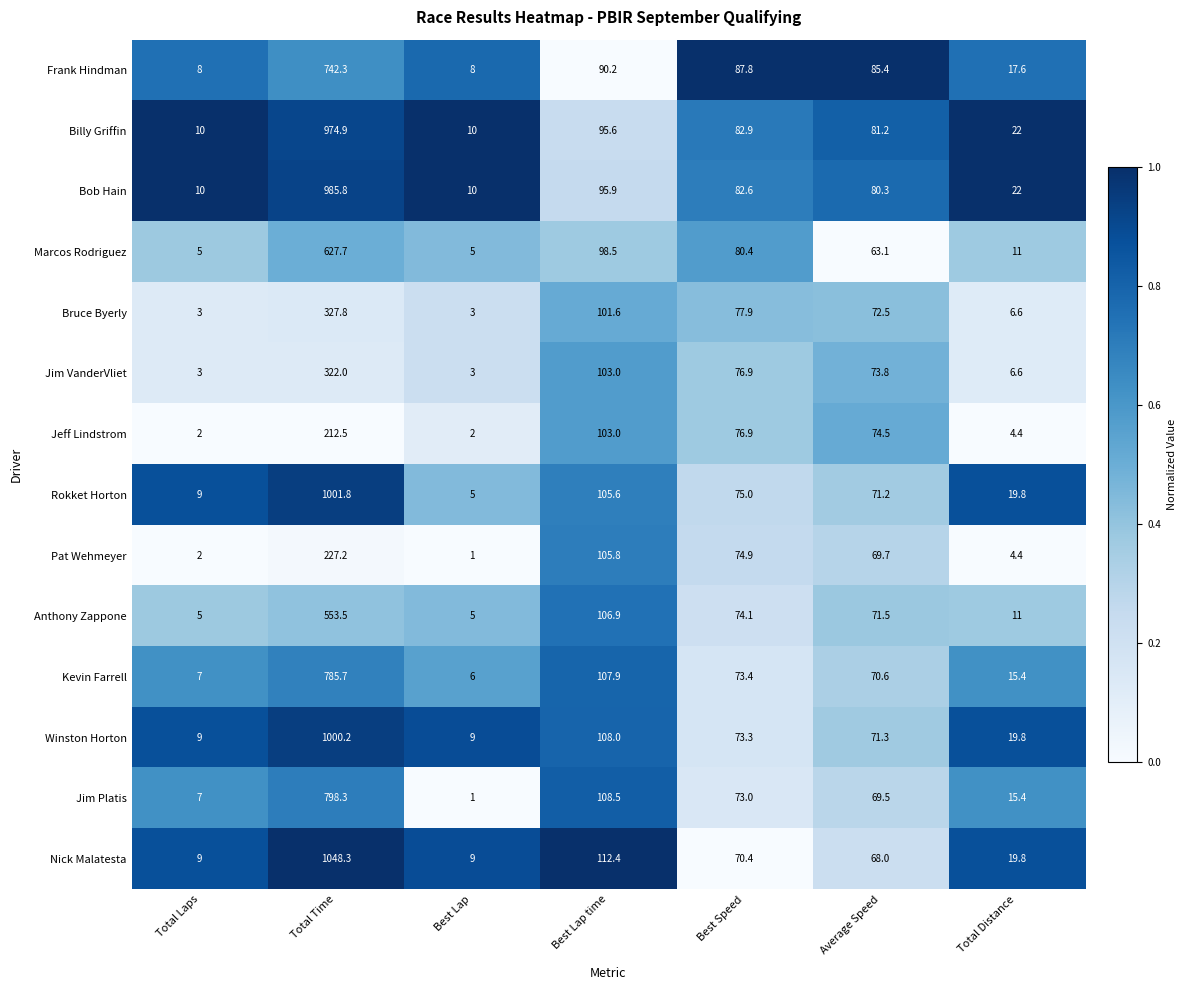

What is the total value across all series at Total Distance?

195.8